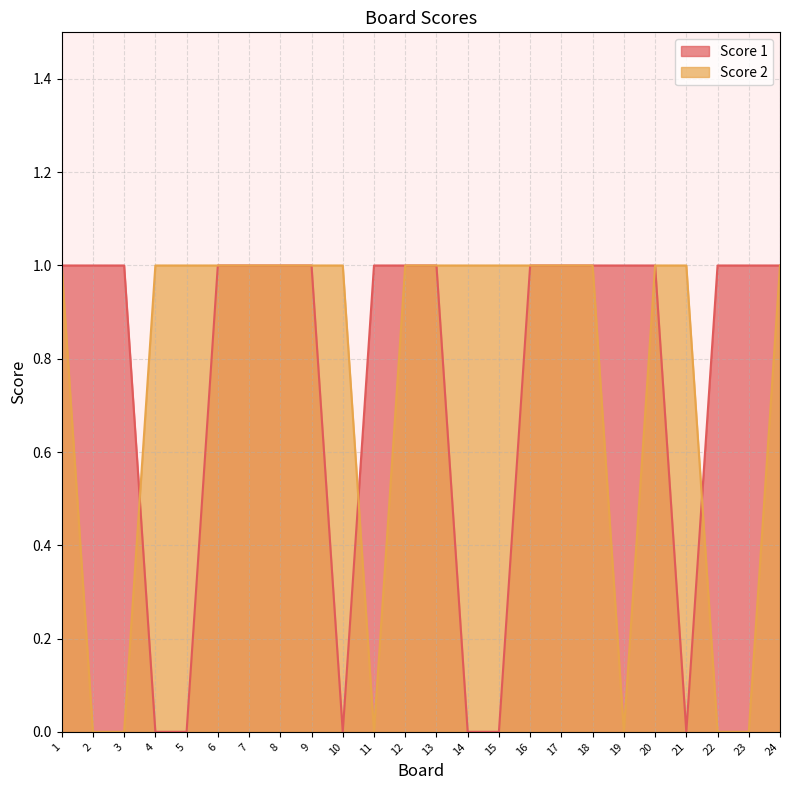

What is the sum of all Score 2 values?

18